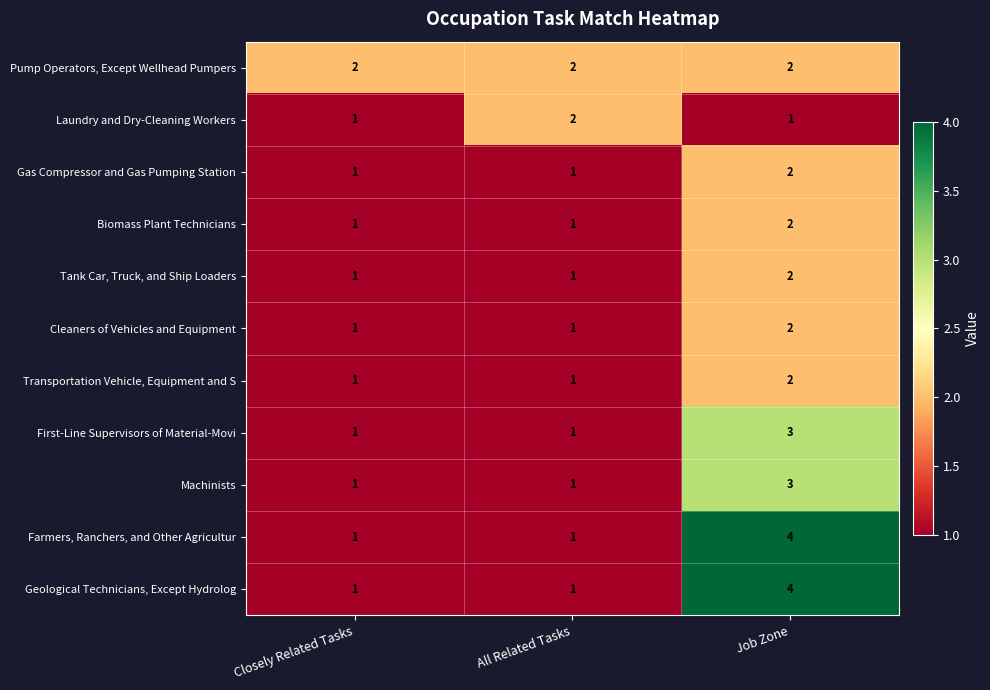

Which series changed the most between Closely Related Tasks and All Related Tasks?

Laundry and Dry-Cleaning Workers